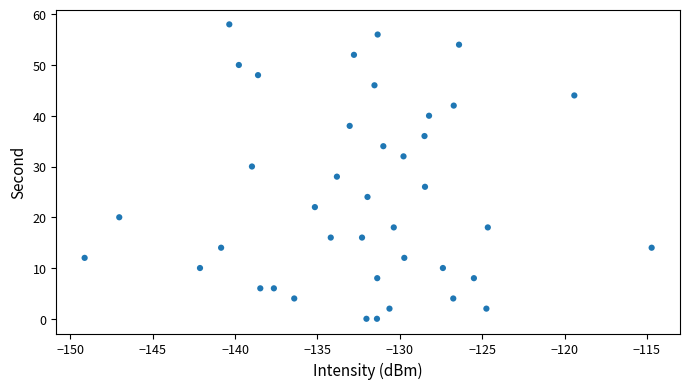

What is the range of Y values (max minus min)?

58